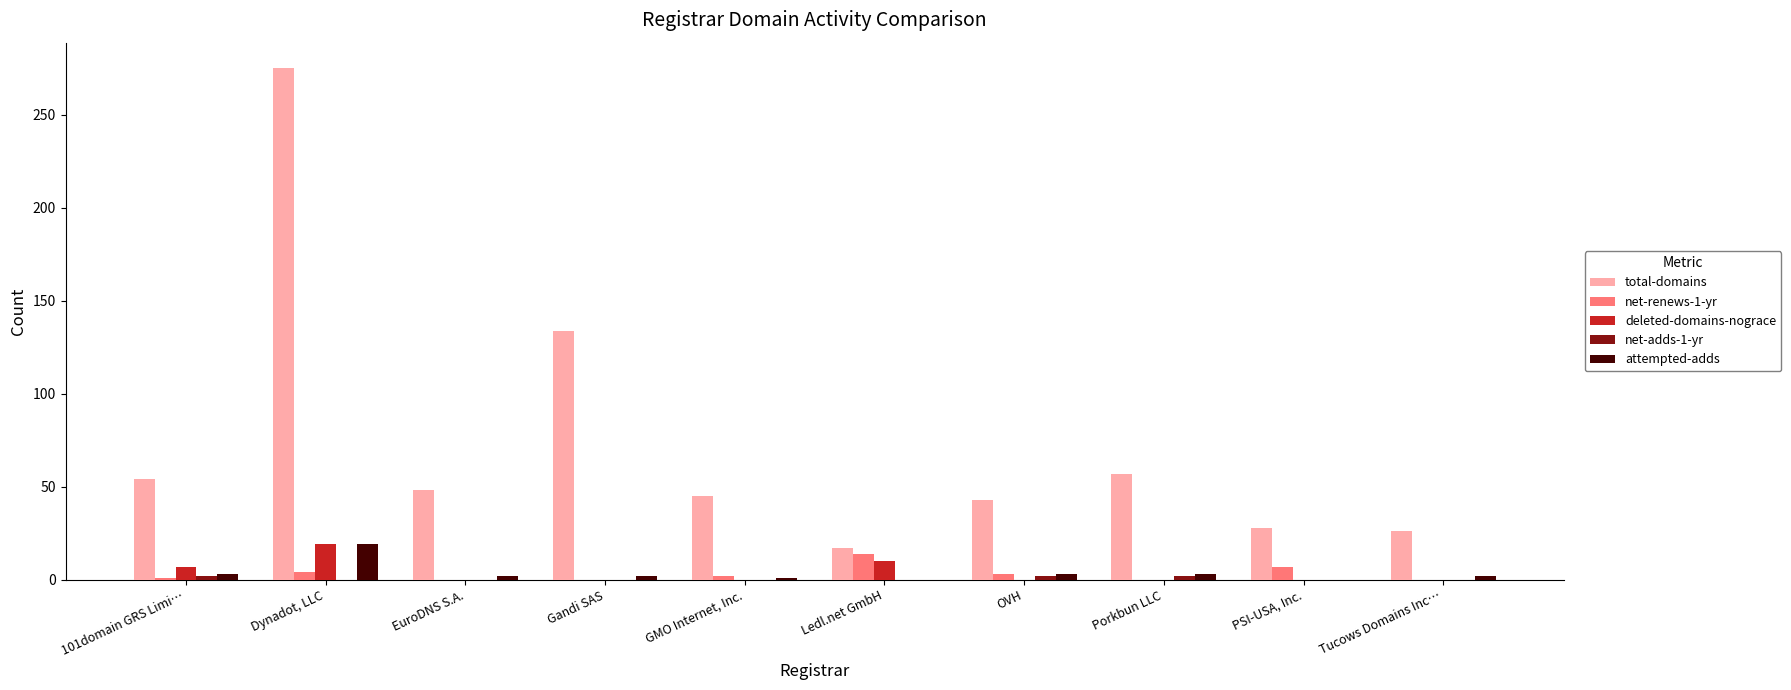

What is the total value across all series at Tucows Domains Inc…?

28